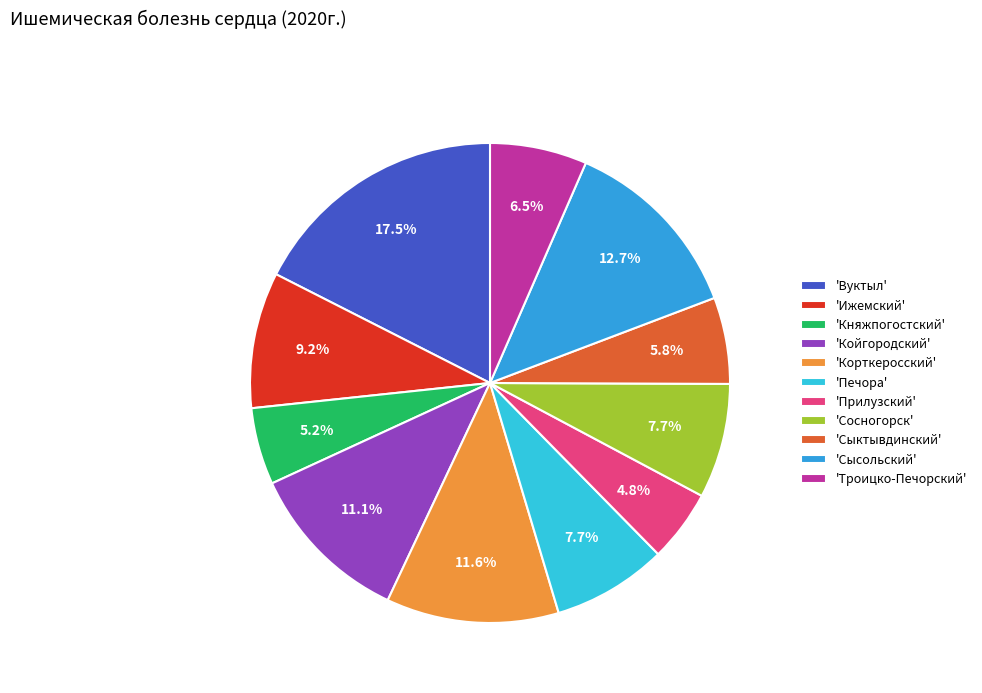

Is there any slice that represents more than half of the pie?

No